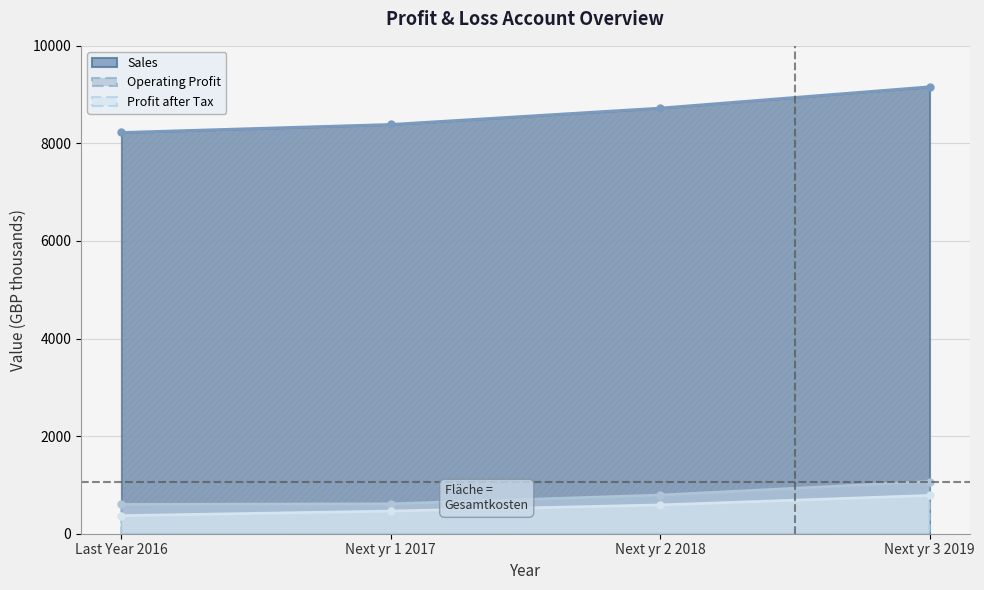

What is the difference between the Sales values at Next yr 3 2019 and Next yr 2 2018?

436.2